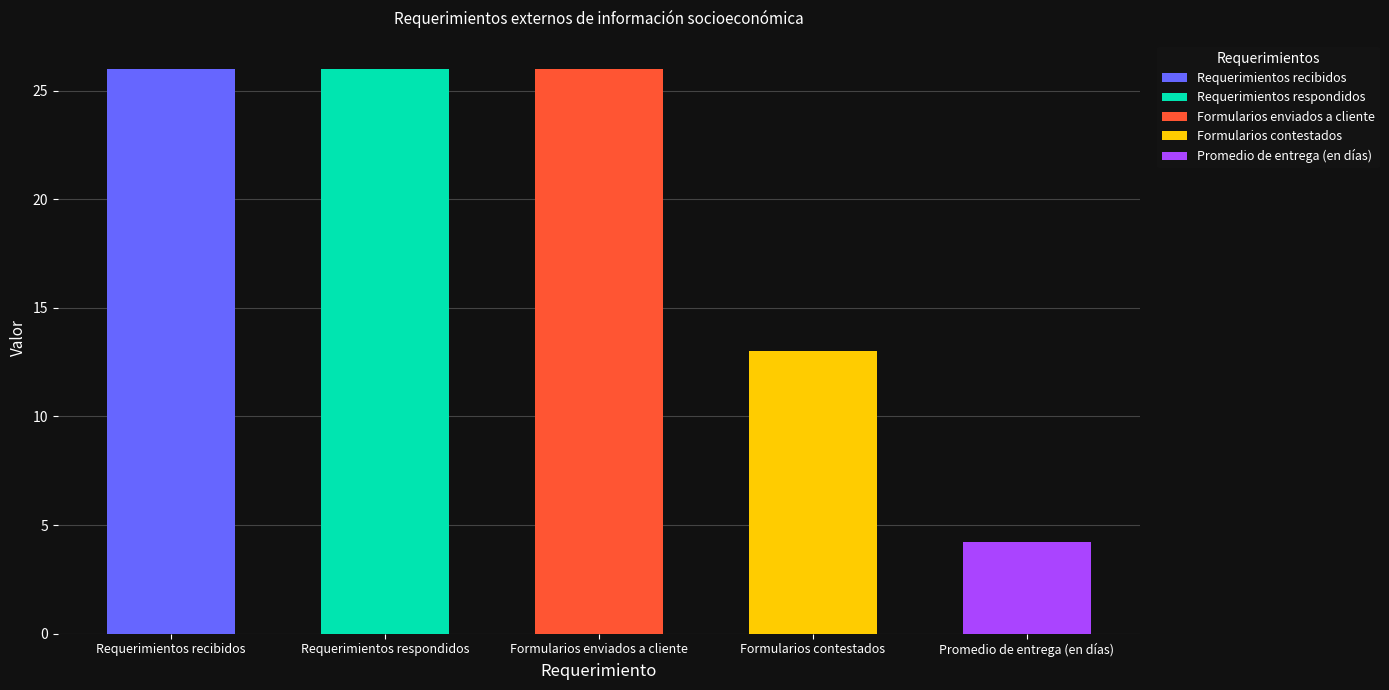

Does the chart contain any negative values?

No